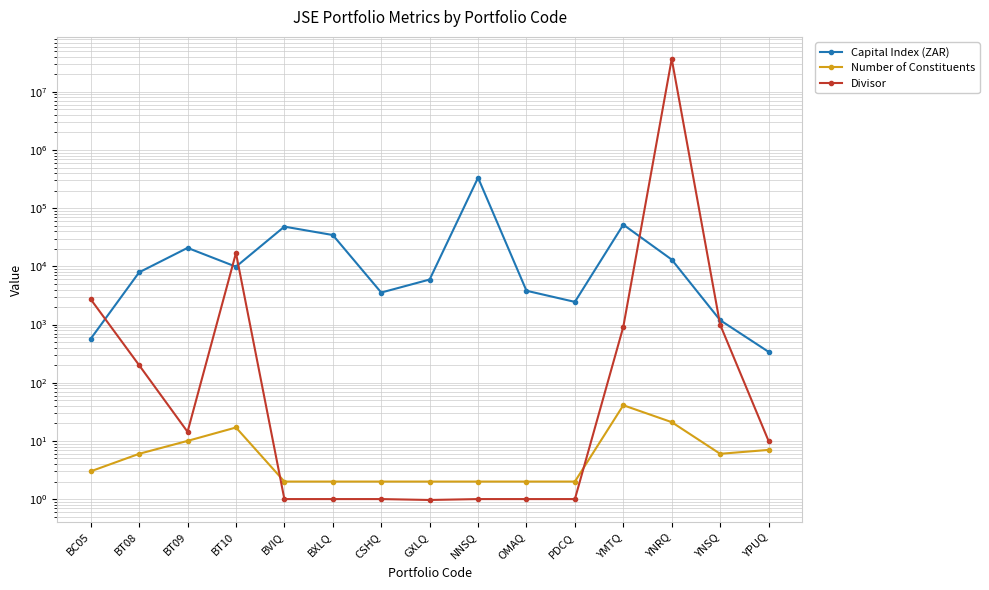

True or false: Divisor has a value of 1.0 at NNSQ.

True